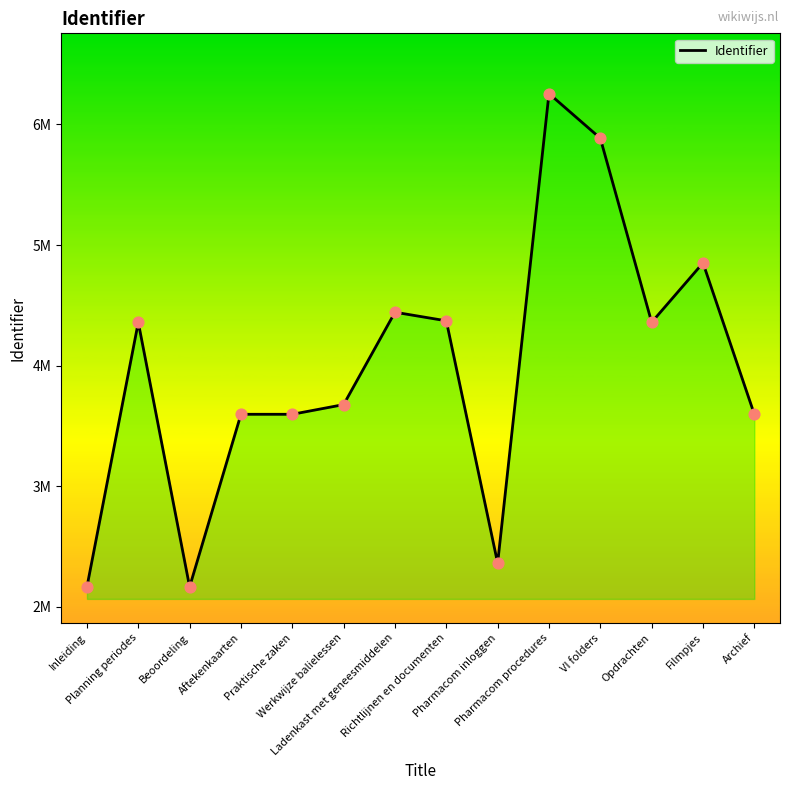

Between Richtlijnen en documenten and Beoordeling, which is larger?

Richtlijnen en documenten